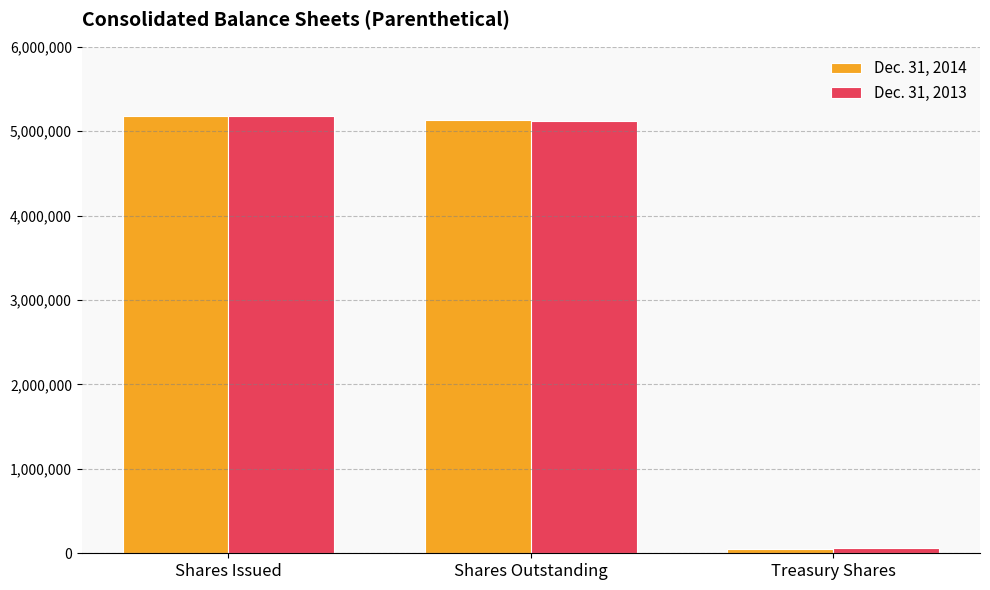

How many bars are there in each group?

2